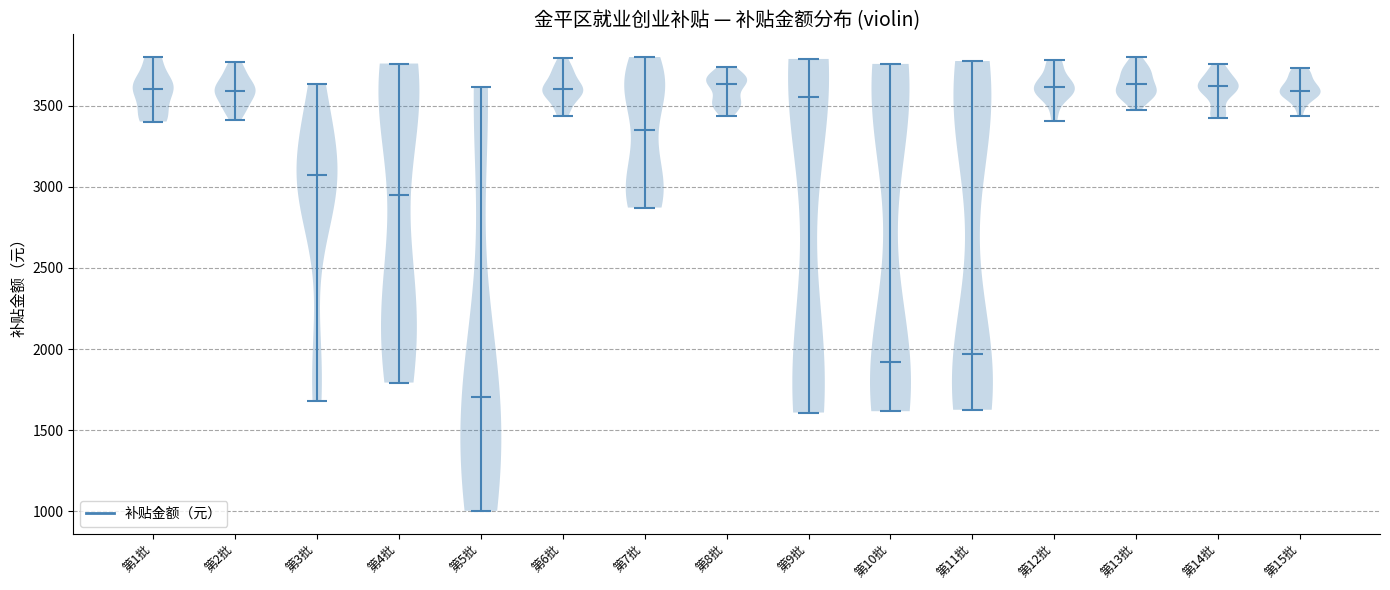

Where does the median line of the violin for 第4批 sit on the y-axis? The values are not printed on the chart, so give them approximately, as read against the axis.

2950